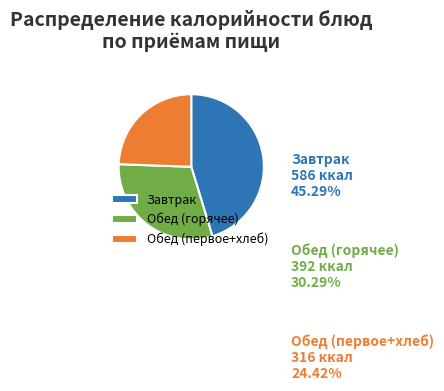

Is there any slice that represents more than half of the pie?

No